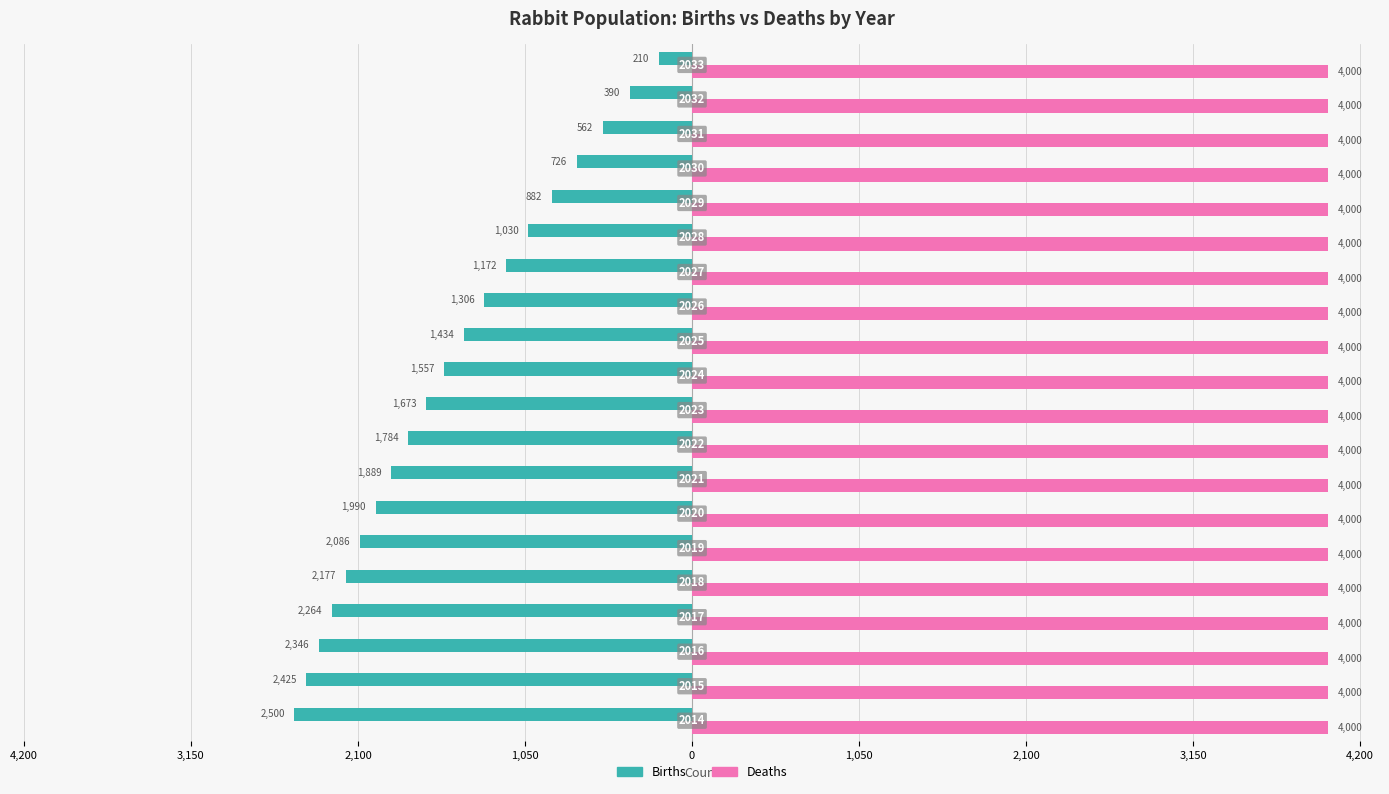

What are all the series names shown in the legend?

Births, Deaths